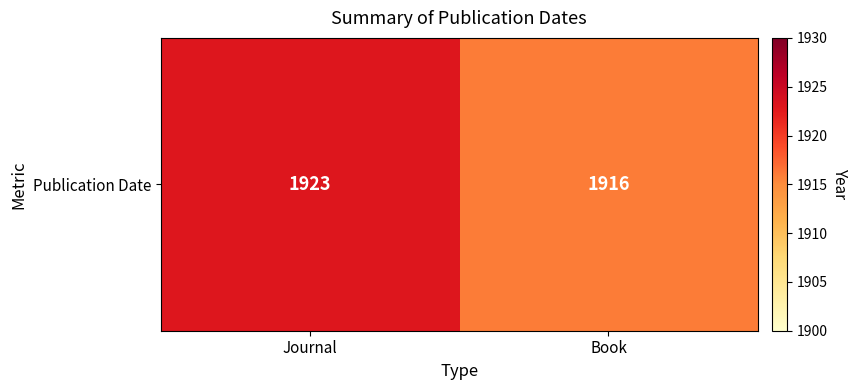

What is the sum of all values?

3839